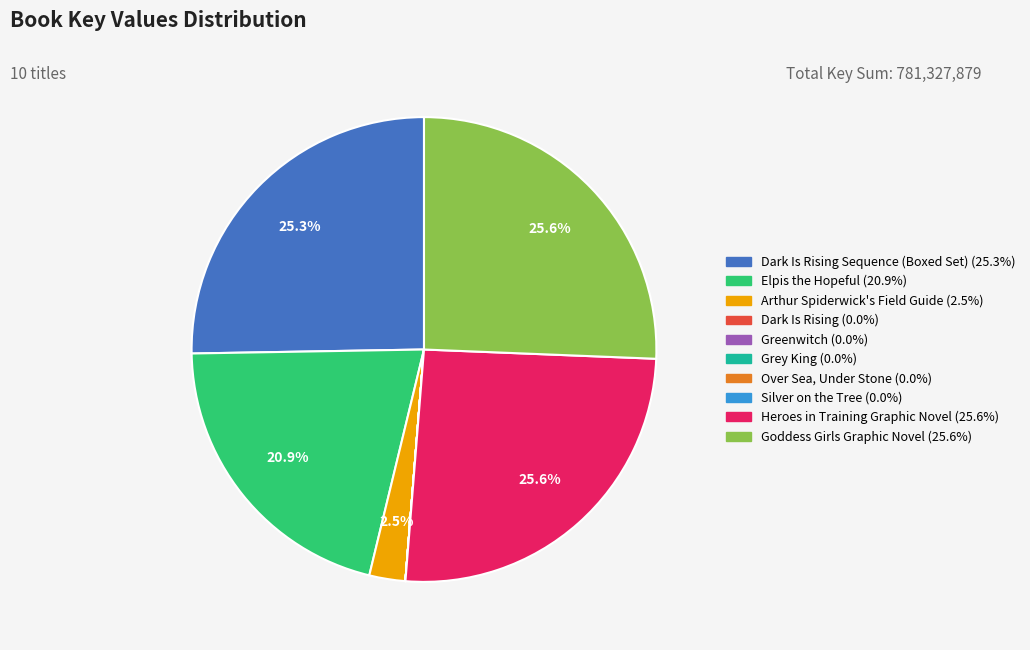

Does any single category account for the majority?

No